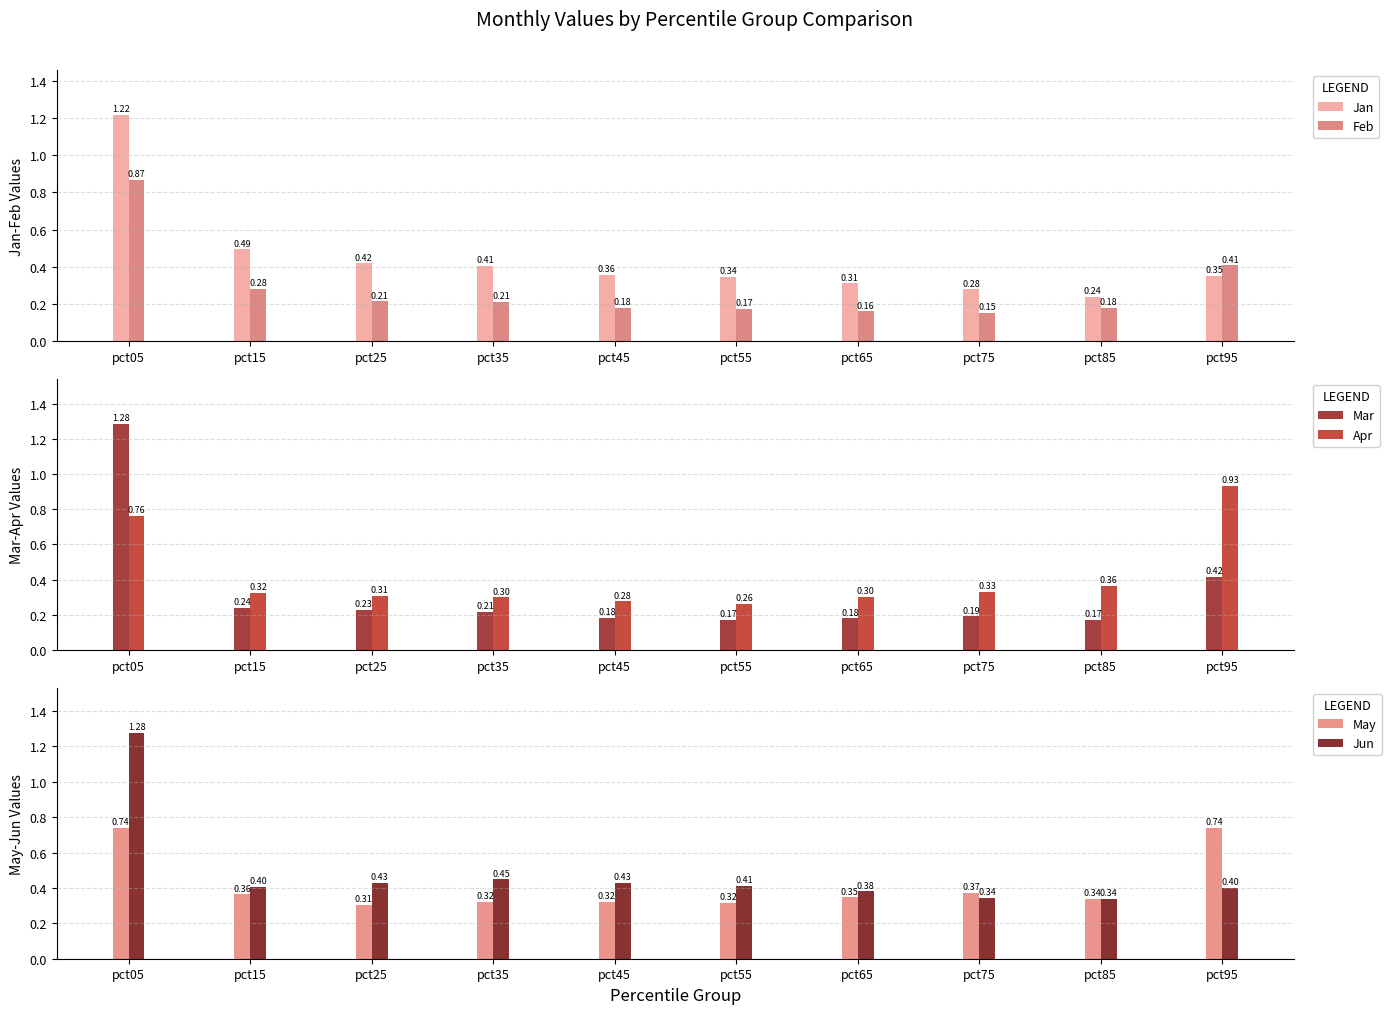

True or false: Apr has a value of 0.3 at pct65.

True